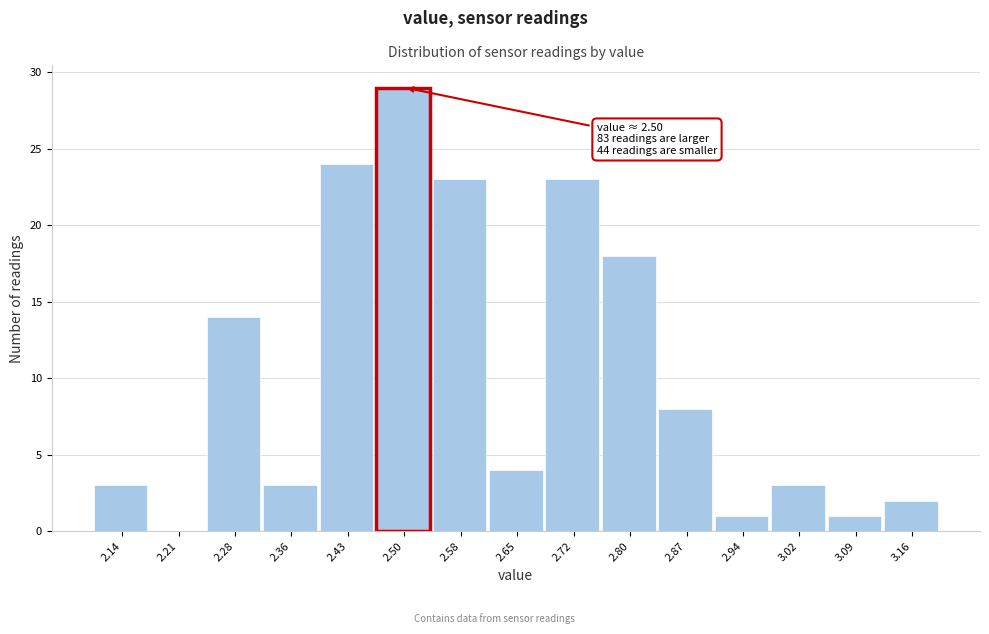

Which range on the x-axis has the tallest bar?

2.47 to 2.54